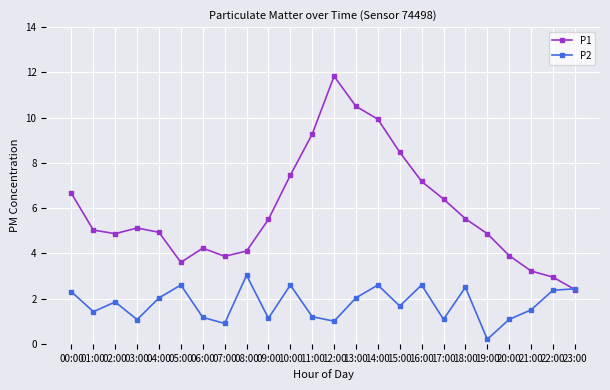

Which series has the largest range (max minus min)?

P1